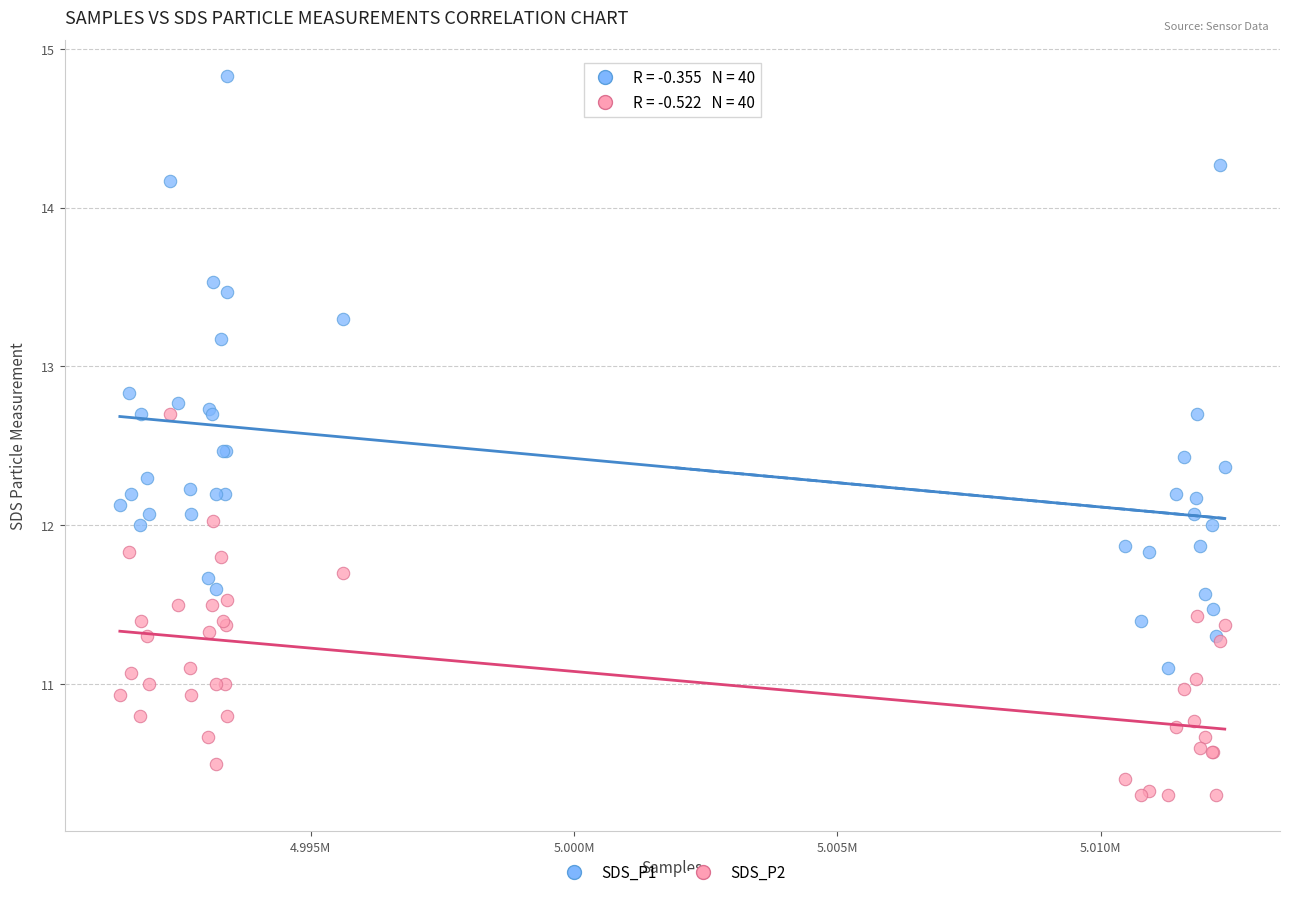

Which series contains the highest Y value?

SDS_P1